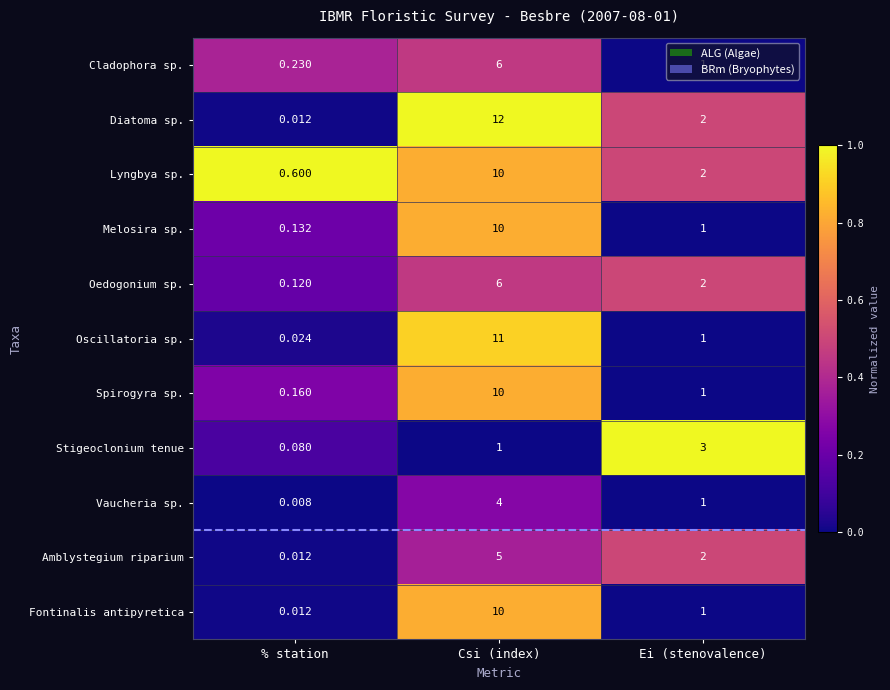

Where does the Diatoma sp. series first go above 2?

Csi (index)